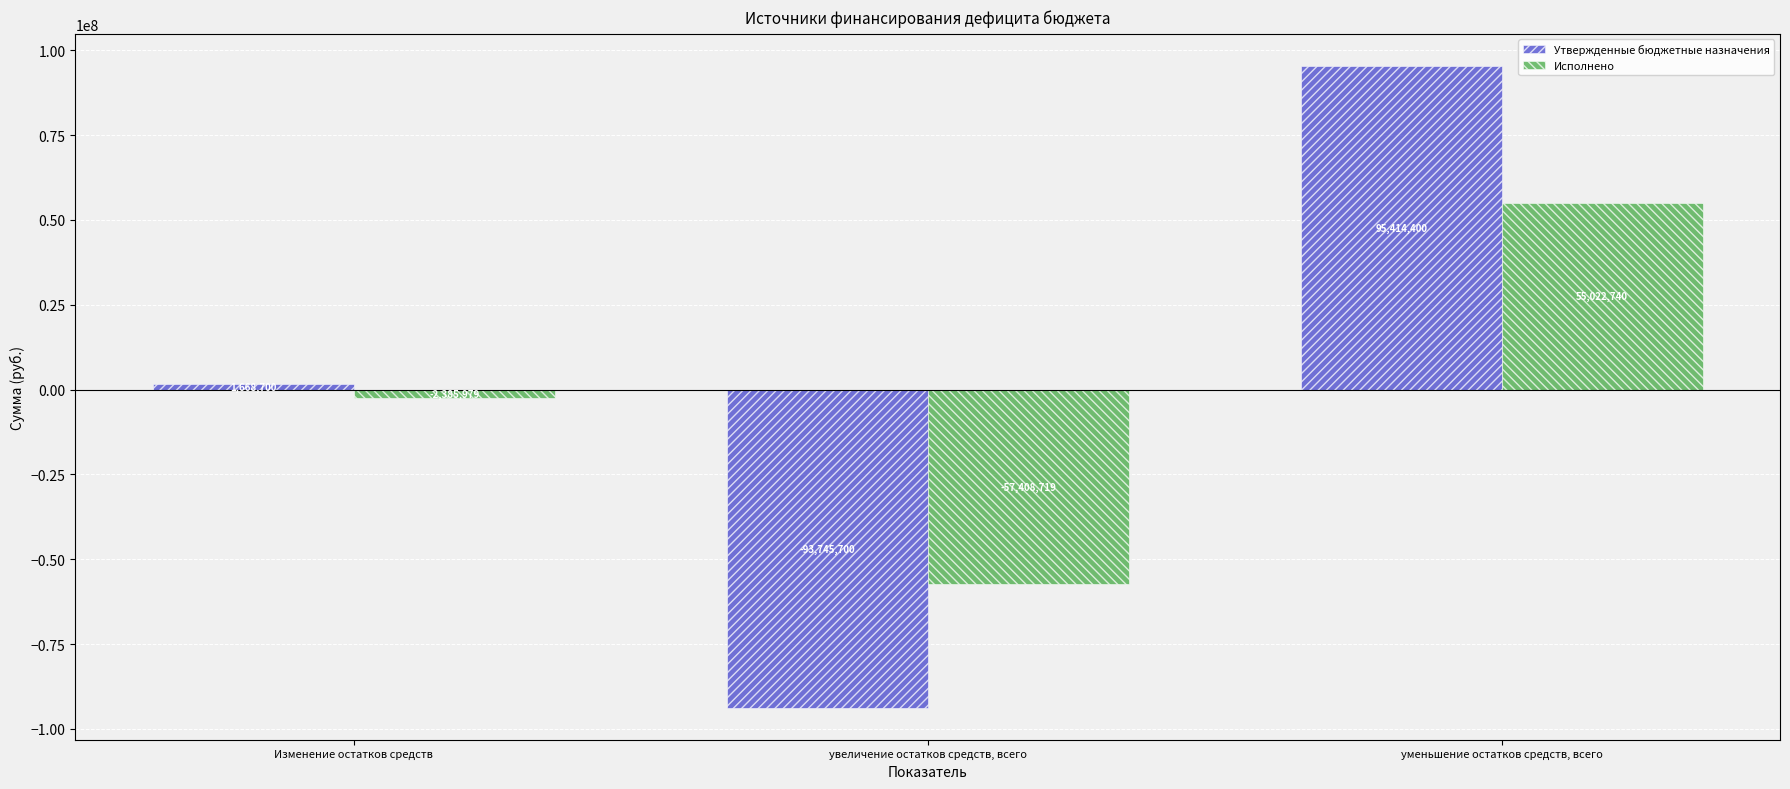

How many series are shown in this chart?

2